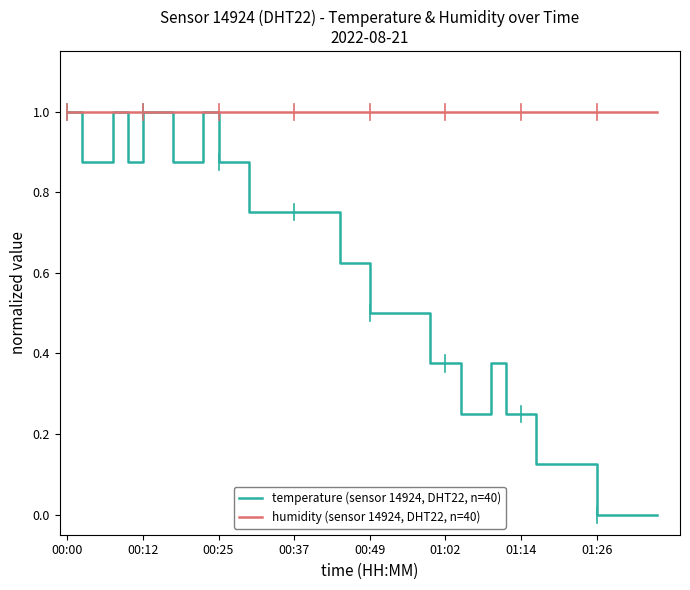

Does the chart have visible grid lines?

No